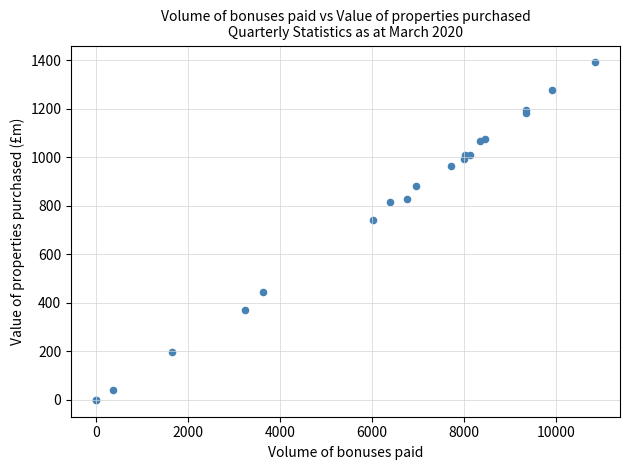

What Y value in the scatter plot is closest to 695?

742.5